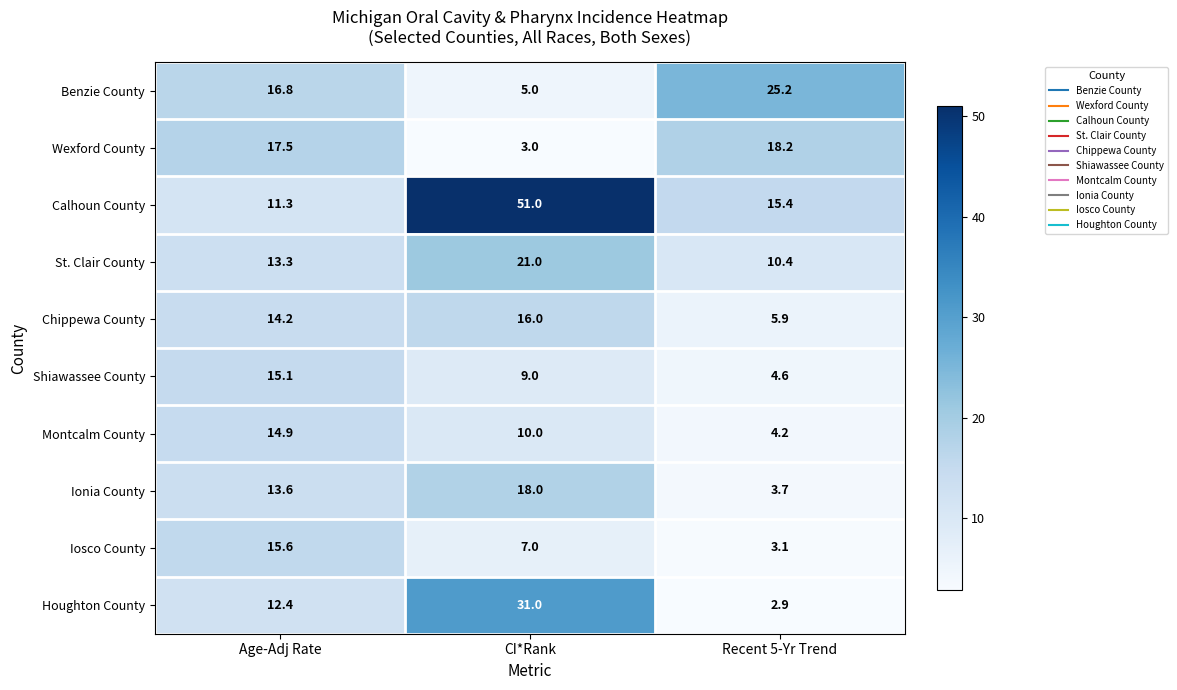

Which series has the largest total across all categories?

Calhoun County